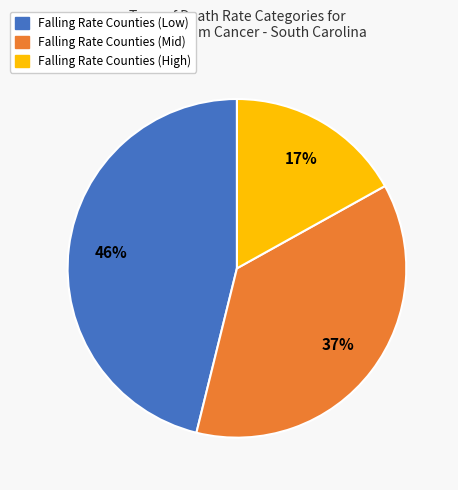

To the nearest percent, what is the difference between the largest and smallest slice percentages?

29%